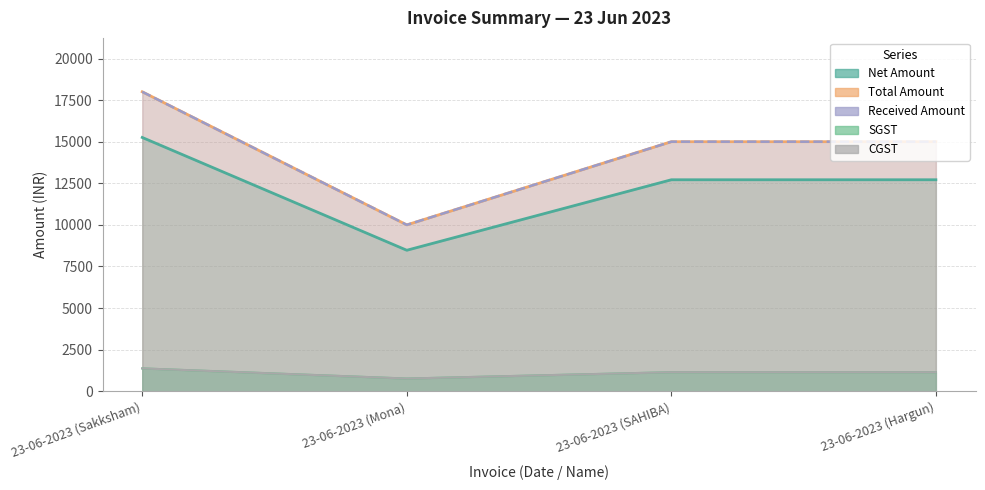

What is the sum of the Net Amount values at 23-06-2023 (Sakksham) and 23-06-2023 (Mona)?

23728.8